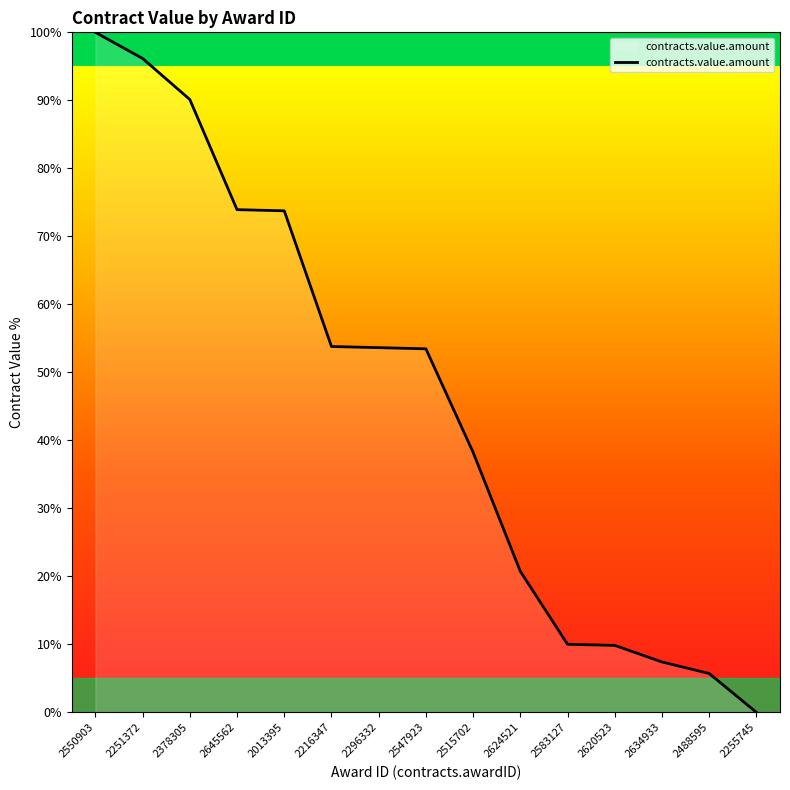

Between 2645562 and 2515702, which is larger?

2645562